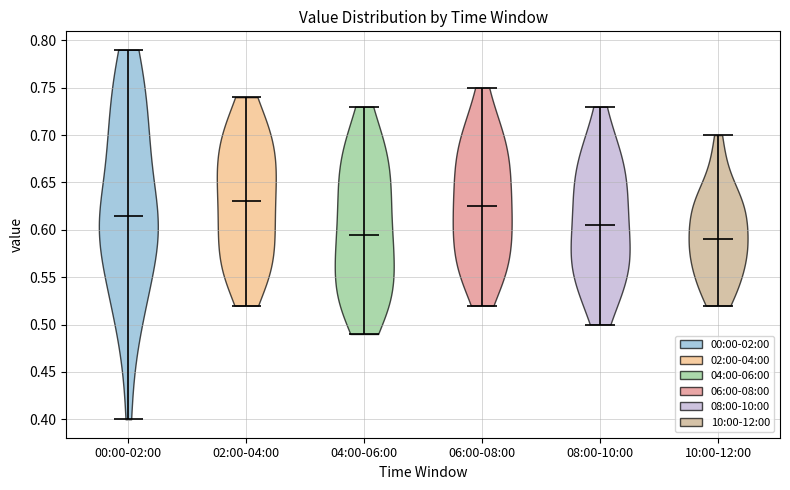

Reading left to right, read every violin against the y-axis: where its median line is, and the lowest and highest points it reaches. The values are not printed on the chart, so give them approximately, as read against the axis.

00:00-02:00: median line 0.615, lowest point 0.400, highest point 0.790
02:00-04:00: median line 0.630, lowest point 0.520, highest point 0.740
04:00-06:00: median line 0.595, lowest point 0.490, highest point 0.730
06:00-08:00: median line 0.625, lowest point 0.520, highest point 0.750
08:00-10:00: median line 0.605, lowest point 0.500, highest point 0.730
10:00-12:00: median line 0.590, lowest point 0.520, highest point 0.700